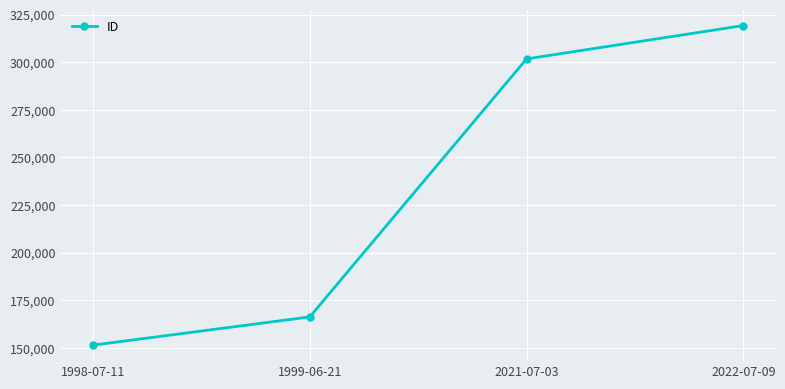

What is the label of the 3rd point from the left?

2021-07-03